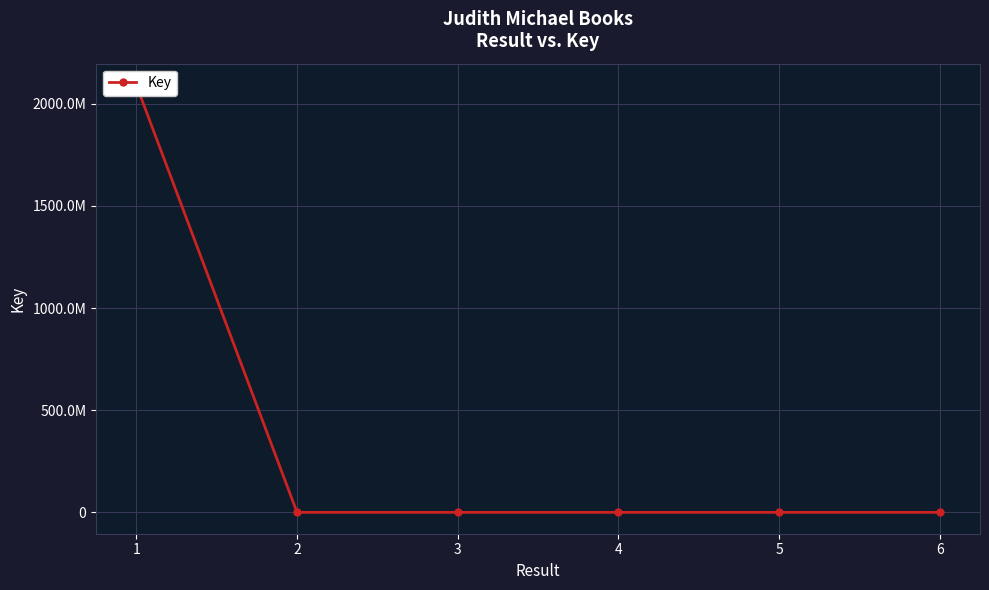

Reading left to right, extract all data points from this chart.

2091919882	271	1019	898	3729	4834